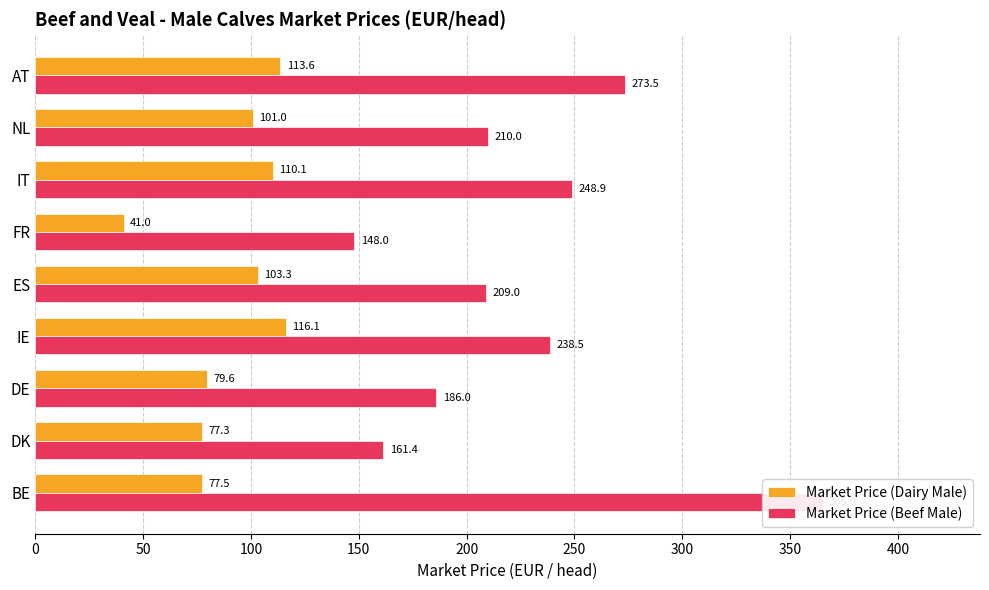

How many bars are there in each group?

2